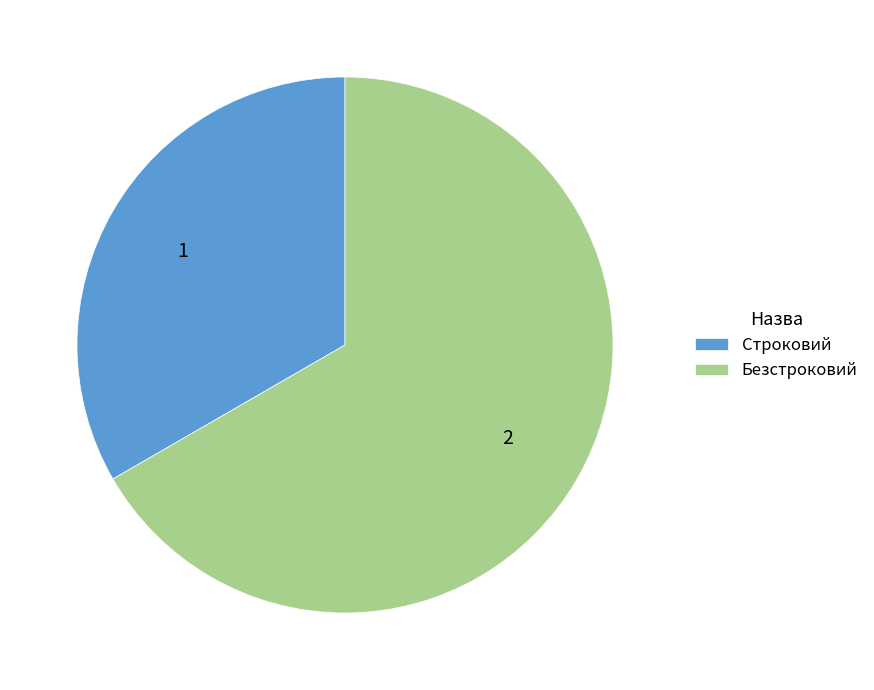

Rank the categories by value from lowest to highest.

Строковий, Безстроковий